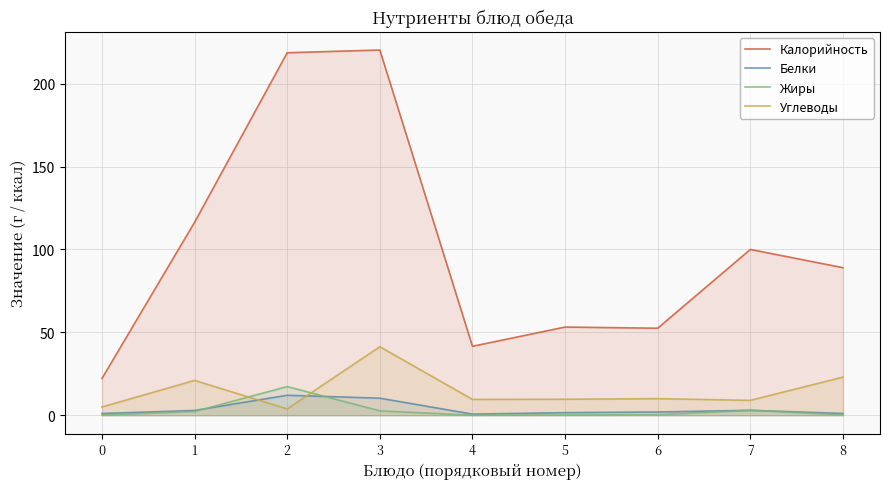

Is it true that Углеводы equals 41.4 at 3?

True